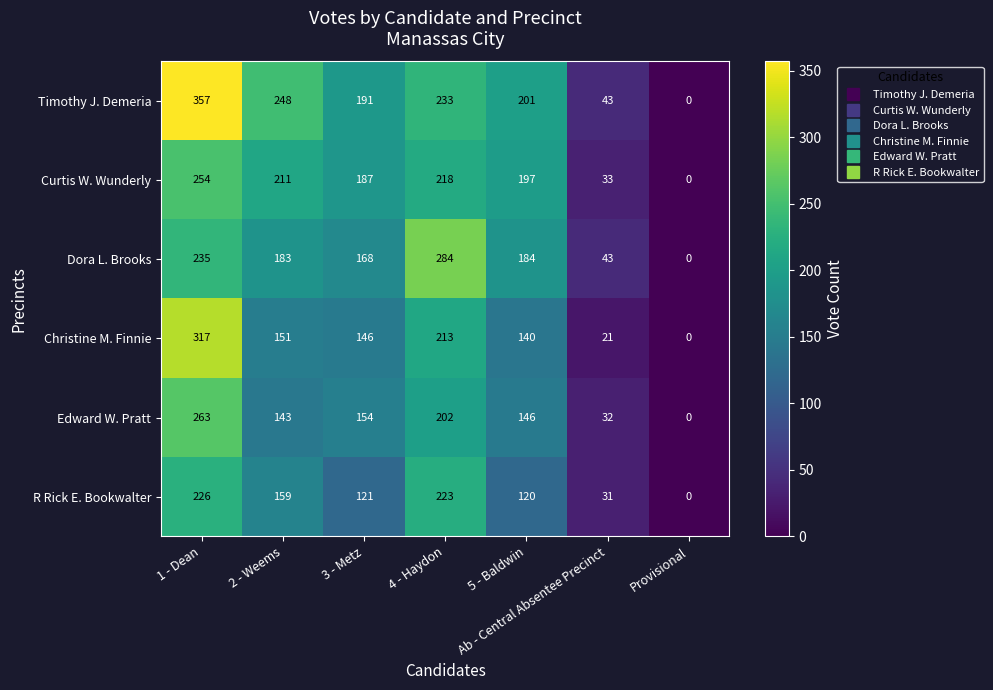

Which series has the largest total across all categories?

Timothy J. Demeria